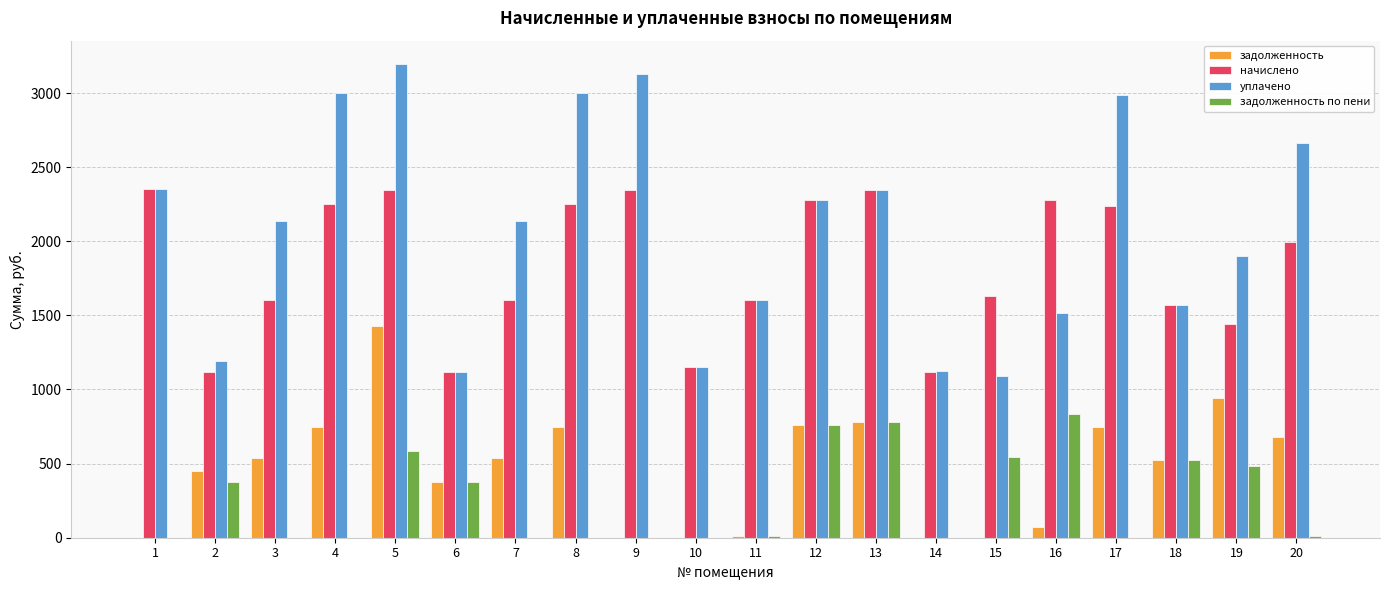

At which label is начислено closest to 1736?

15